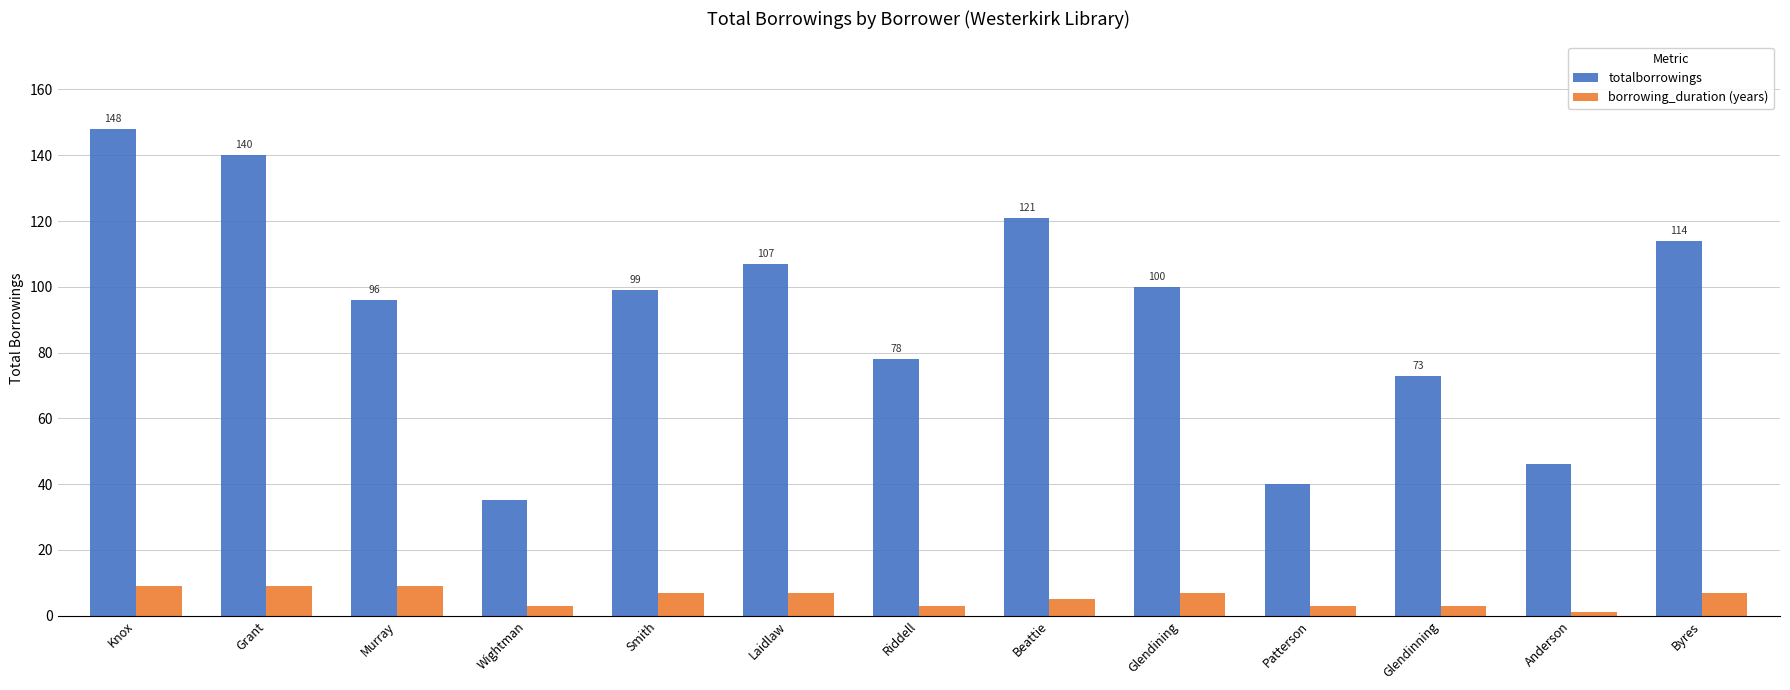

Where is totalborrowings nearest to the value 91?

Murray